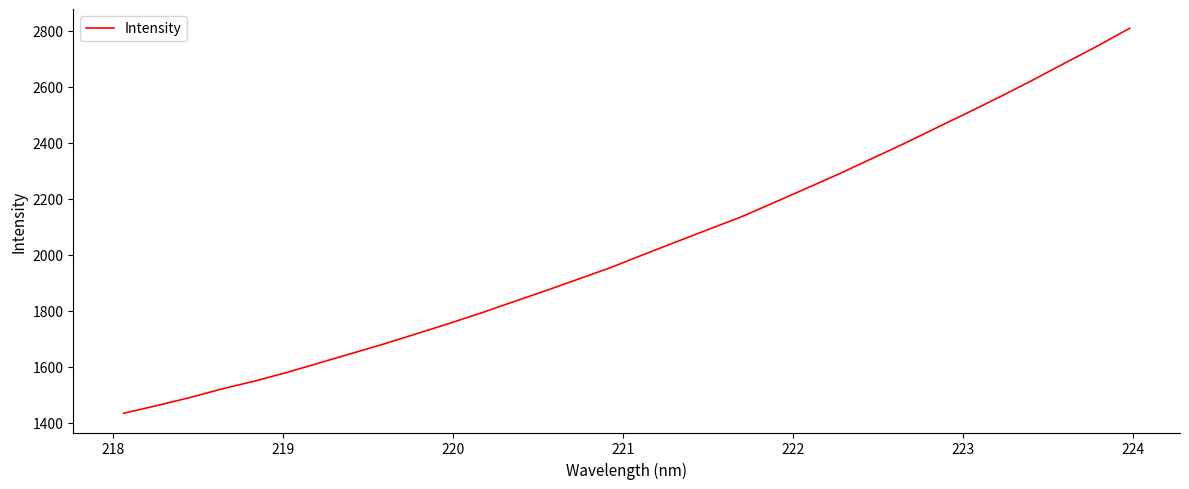

What is the difference between the maximum and minimum values?

1376.5